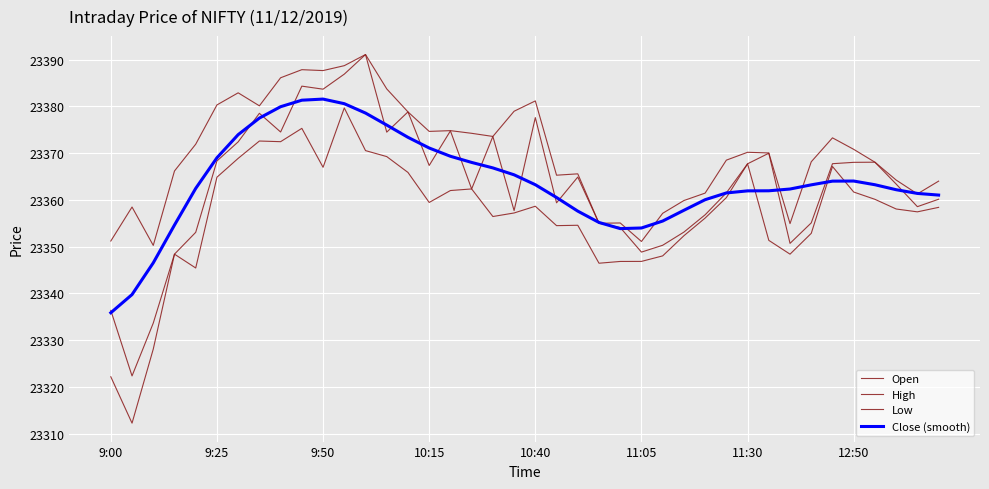

What is the minimum value shown in the chart?

23312.2